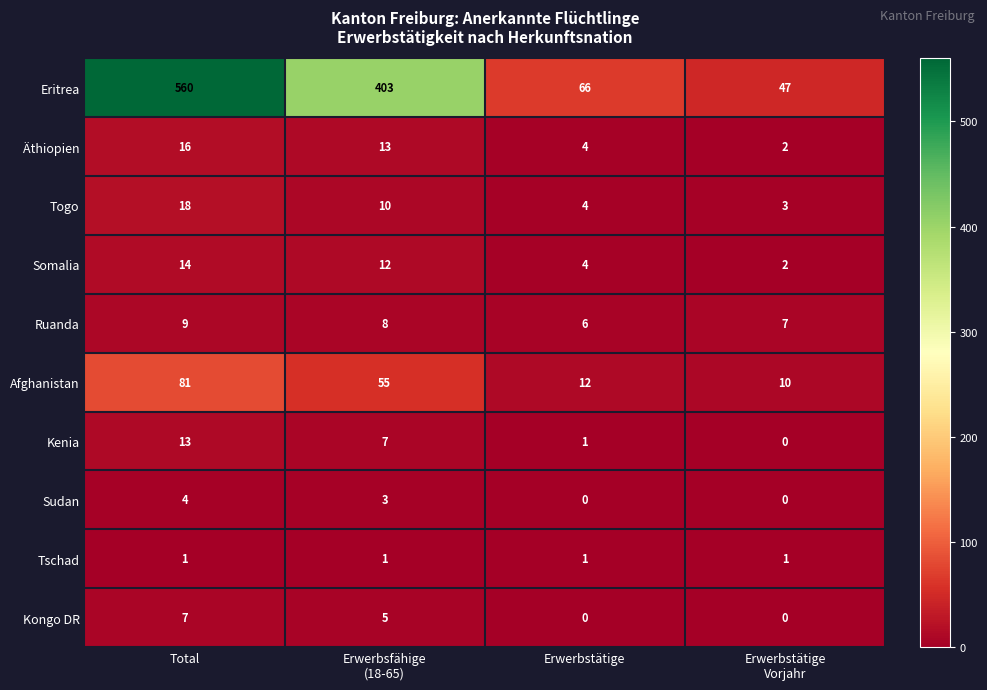

True or false: Ruanda has a value of 2 at Erwerbstätige.

False